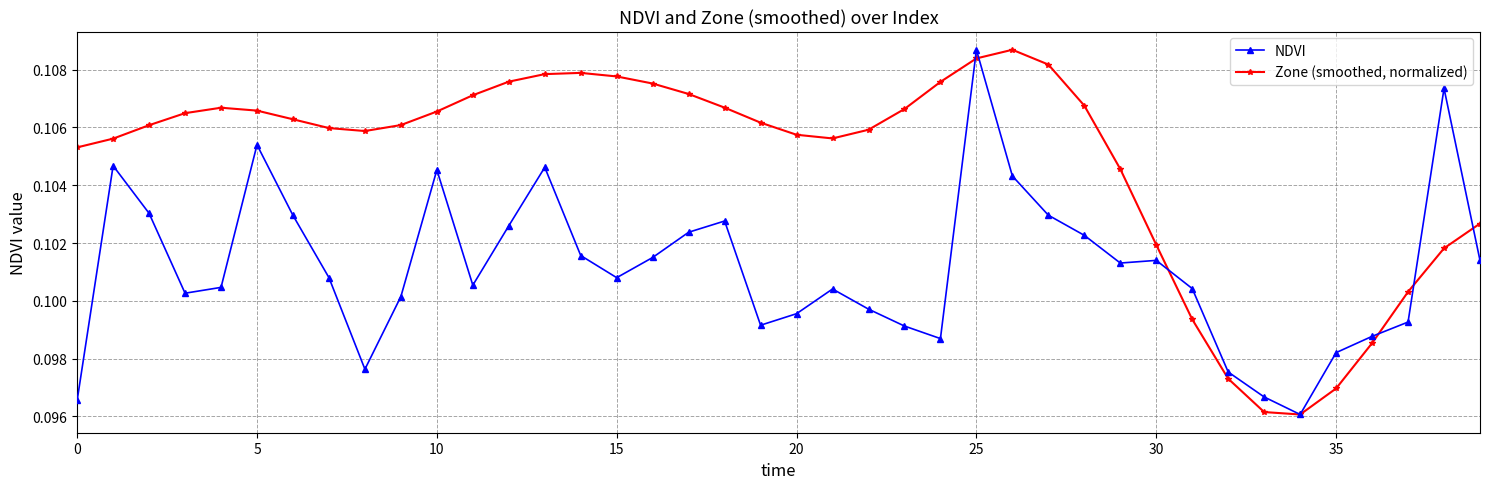

Which series has the largest total across all categories?

Zone (smoothed, normalized)